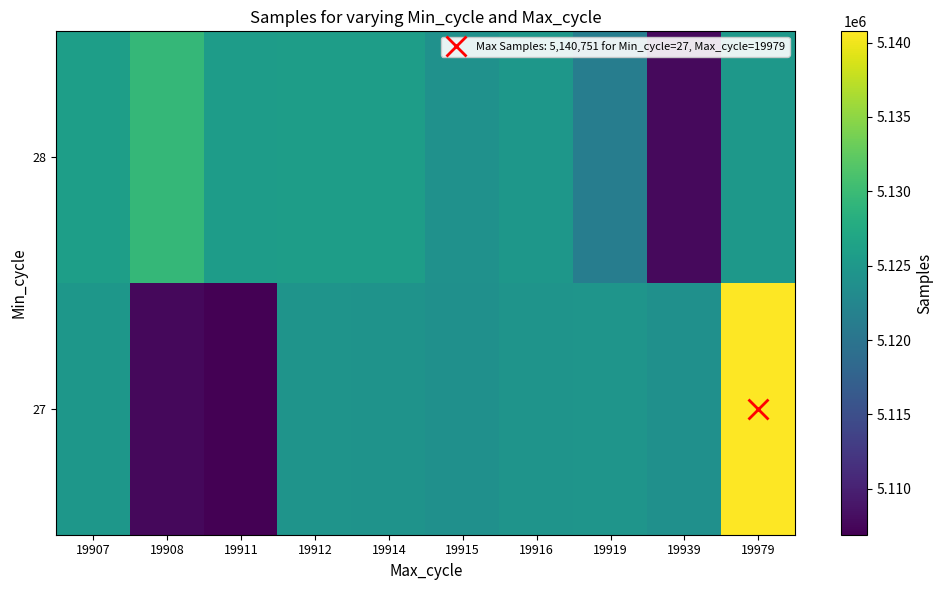

List the series in order of their peak value, lowest first.

28, 27